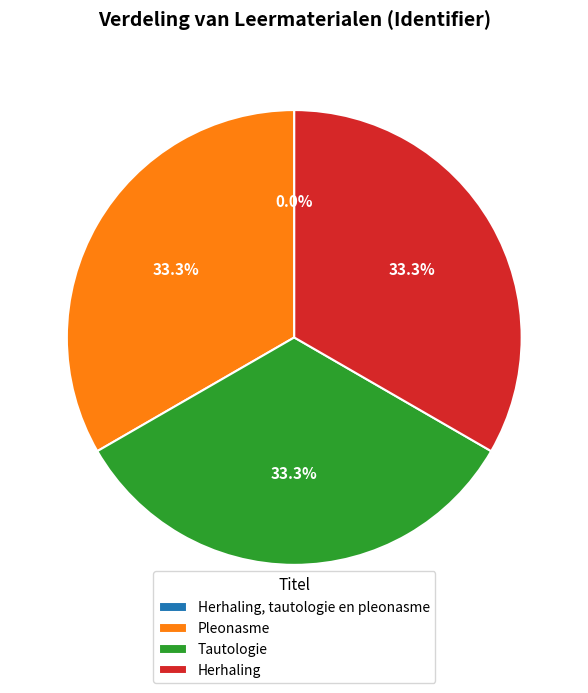

How much of the chart is everything except Herhaling?

66.7%